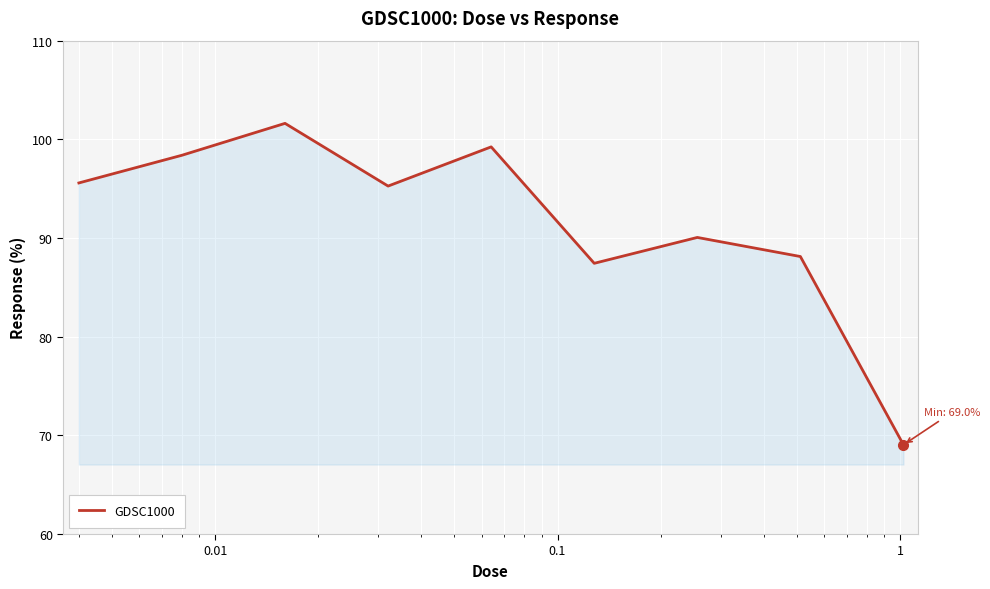

Reading left to right, transcribe all the data shown in this chart.

95.6	98.4	101.6	95.3	99.2	87.4	90.1	88.1	69.0